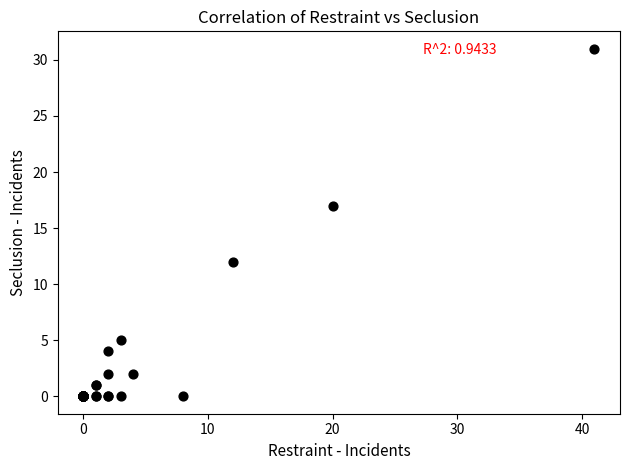

What Y value in the scatter plot is closest to 15?

17